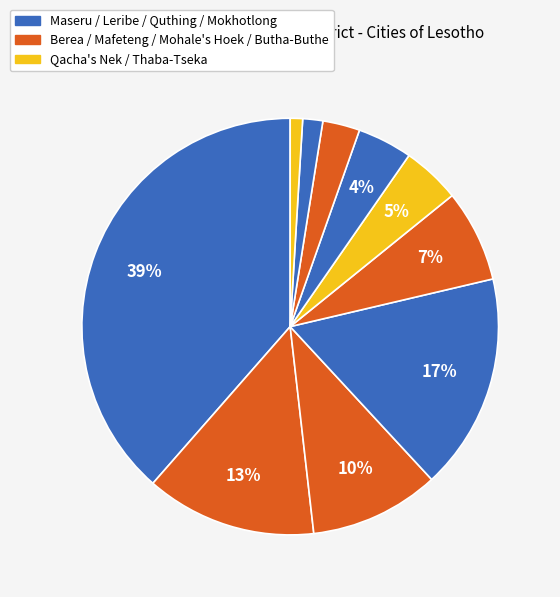

Count the number of slices in the pie.

10